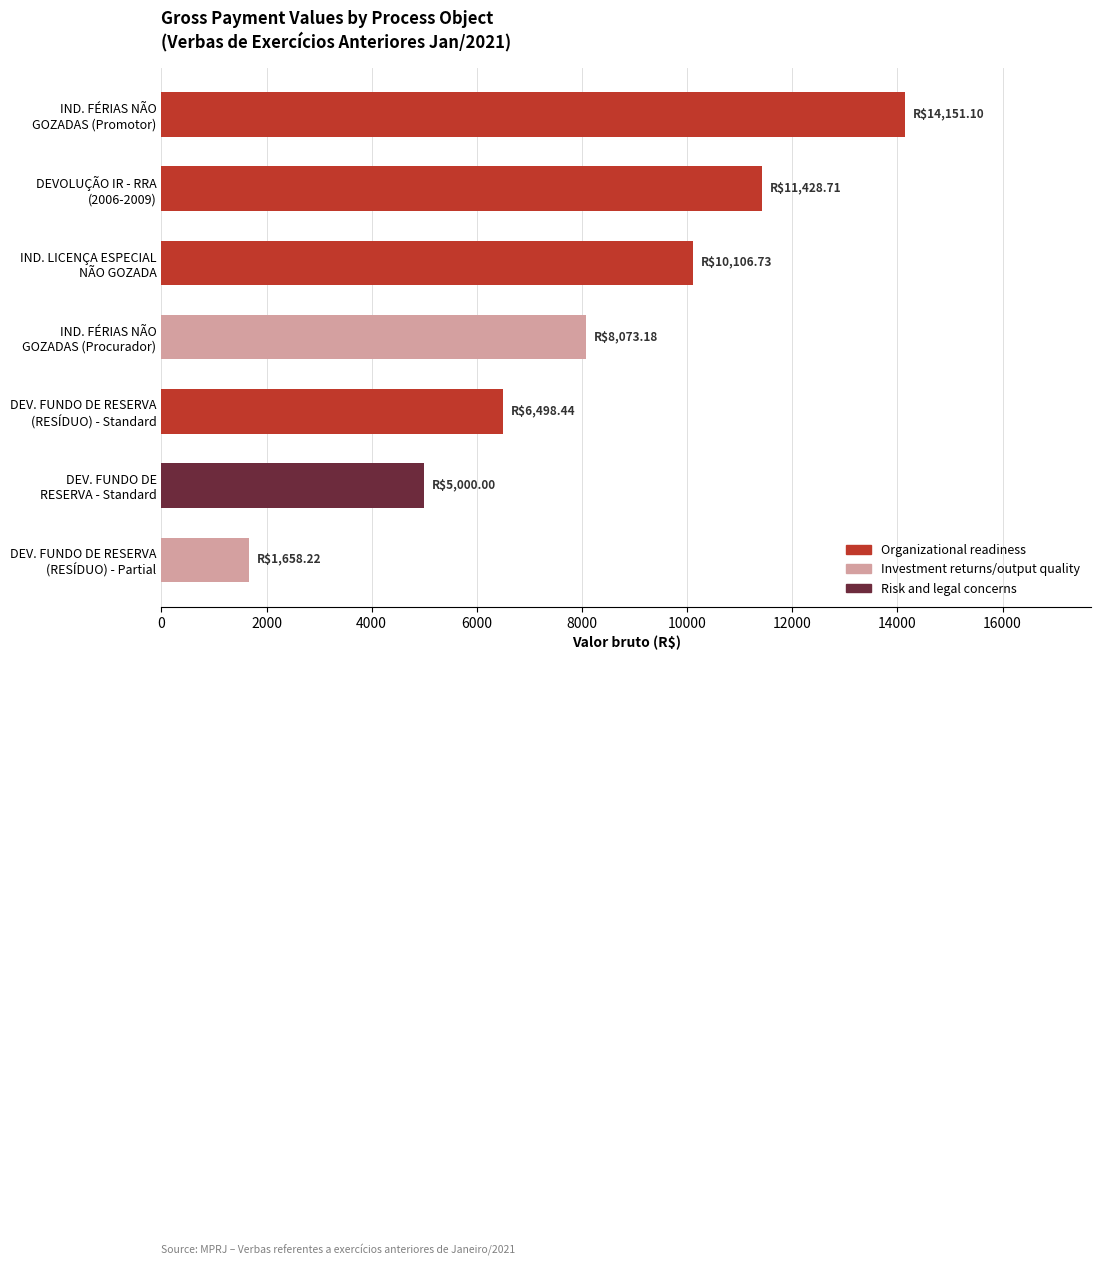

What is the maximum value shown in the chart?

14151.1